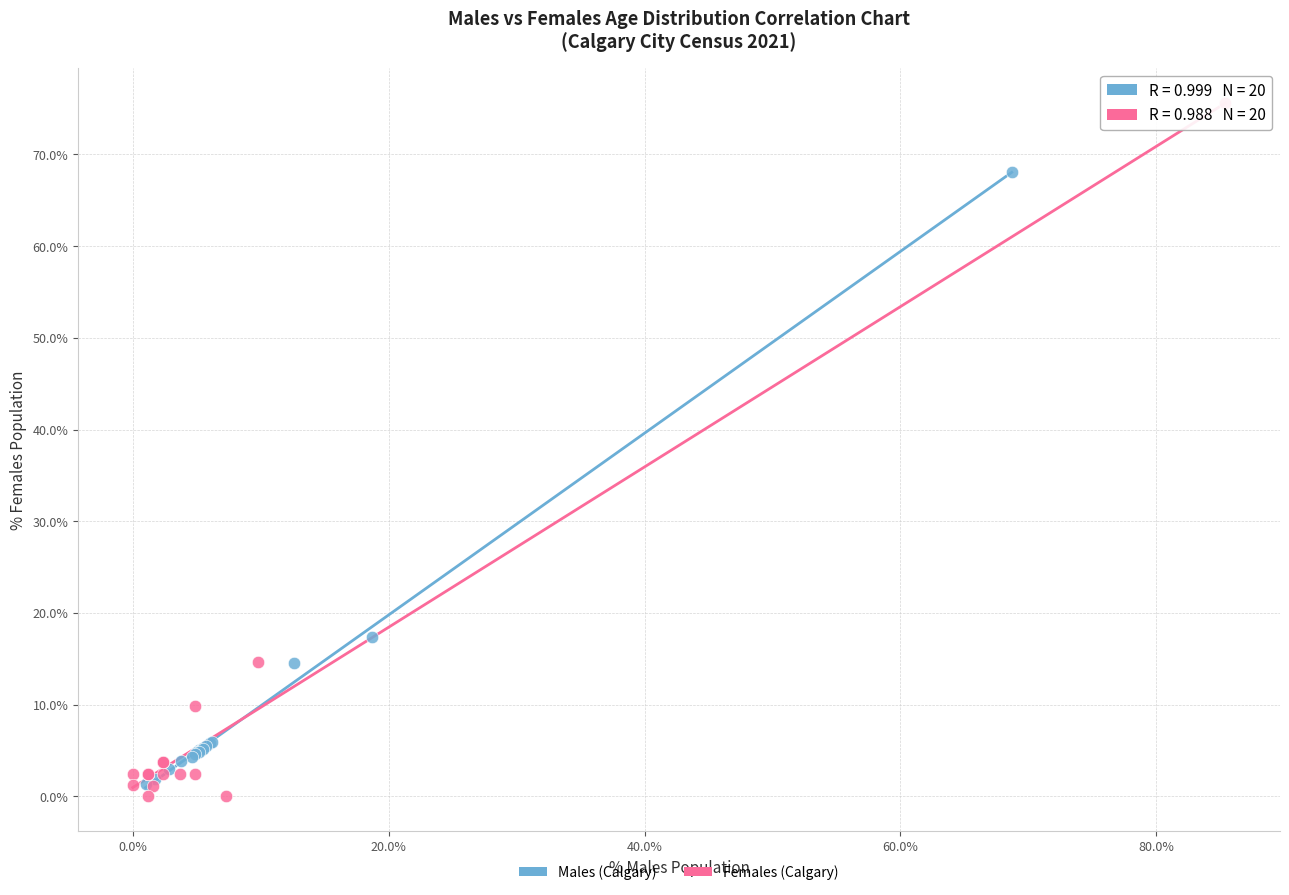

Which series has the widest spread of Y values?

Females (Calgary)